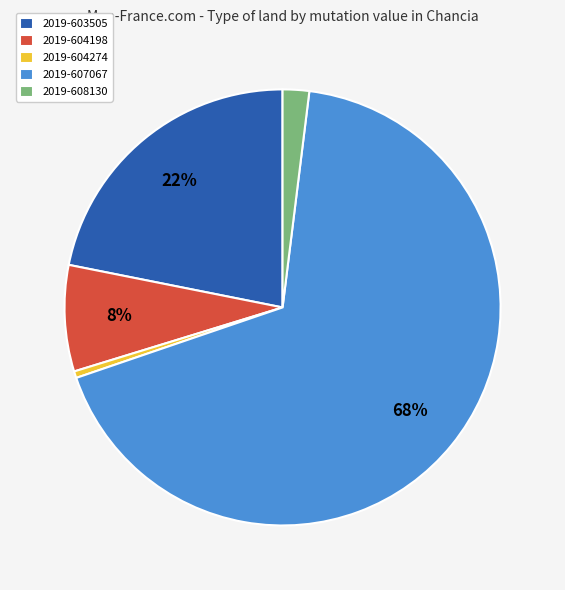

What is the smallest slice in the pie chart?

2019-604274